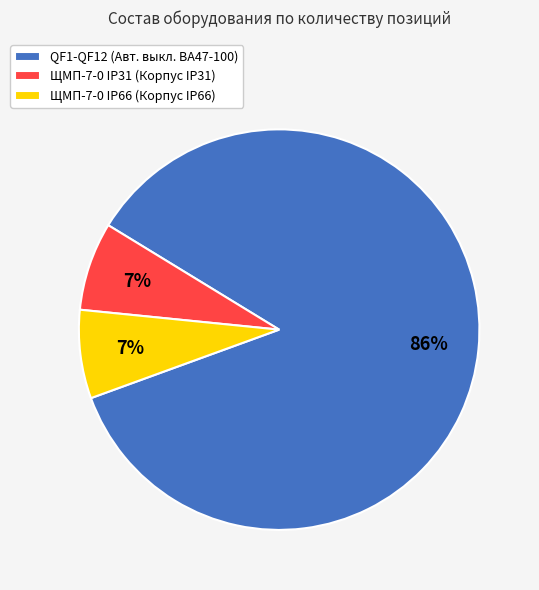

Does QF1-QF12 (Авт. выкл. ВА47-100) represent more than half of the total?

Yes